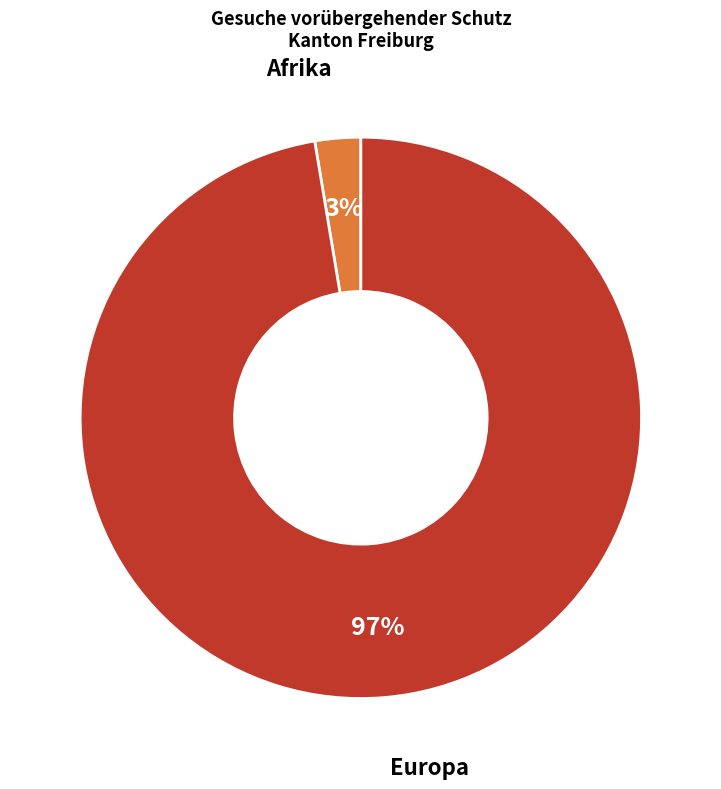

Is there a majority slice in this chart?

Yes